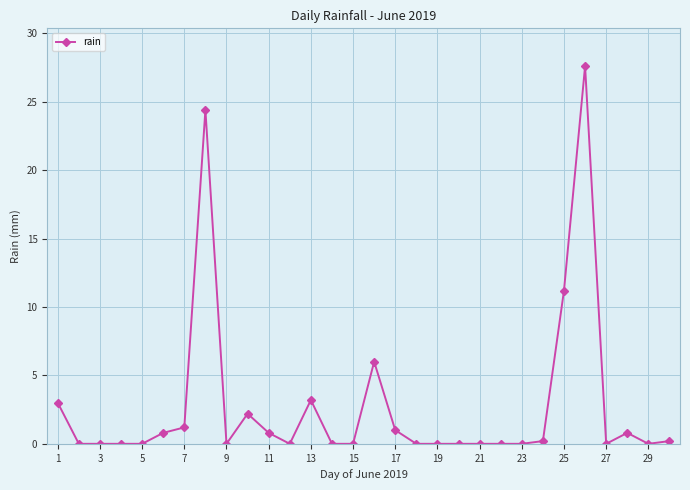

Does the chart display data point markers on the line(s)?

Yes